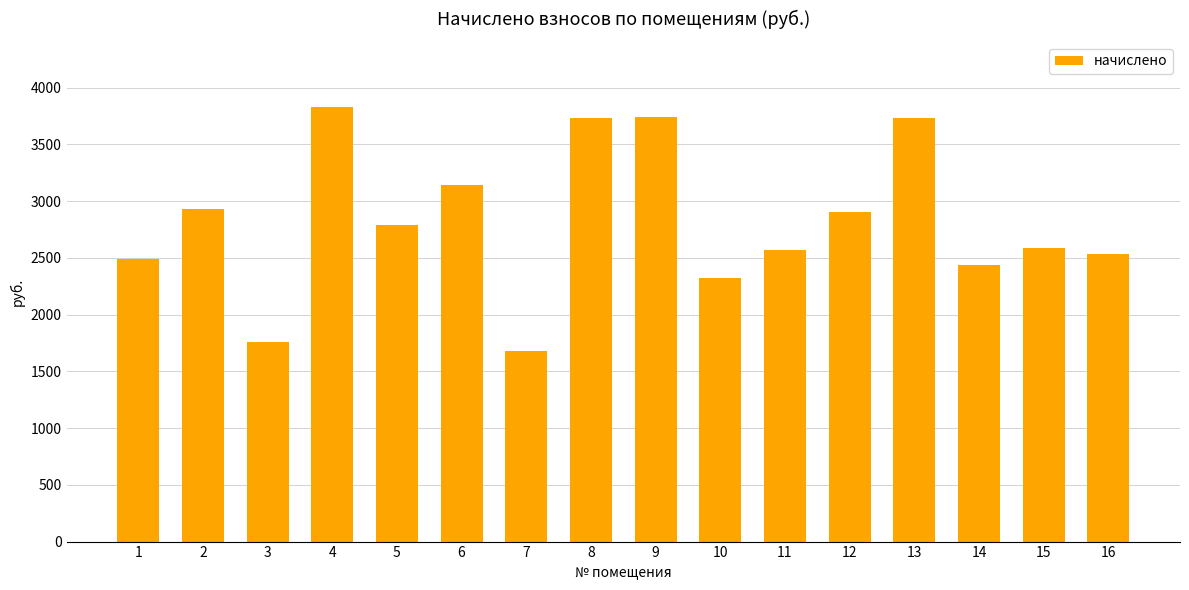

What is the smallest value displayed?

1678.3